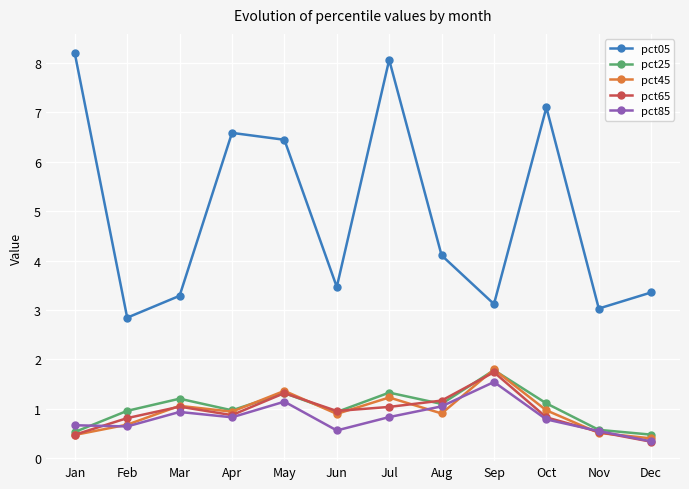

Which series has the largest total across all categories?

pct05